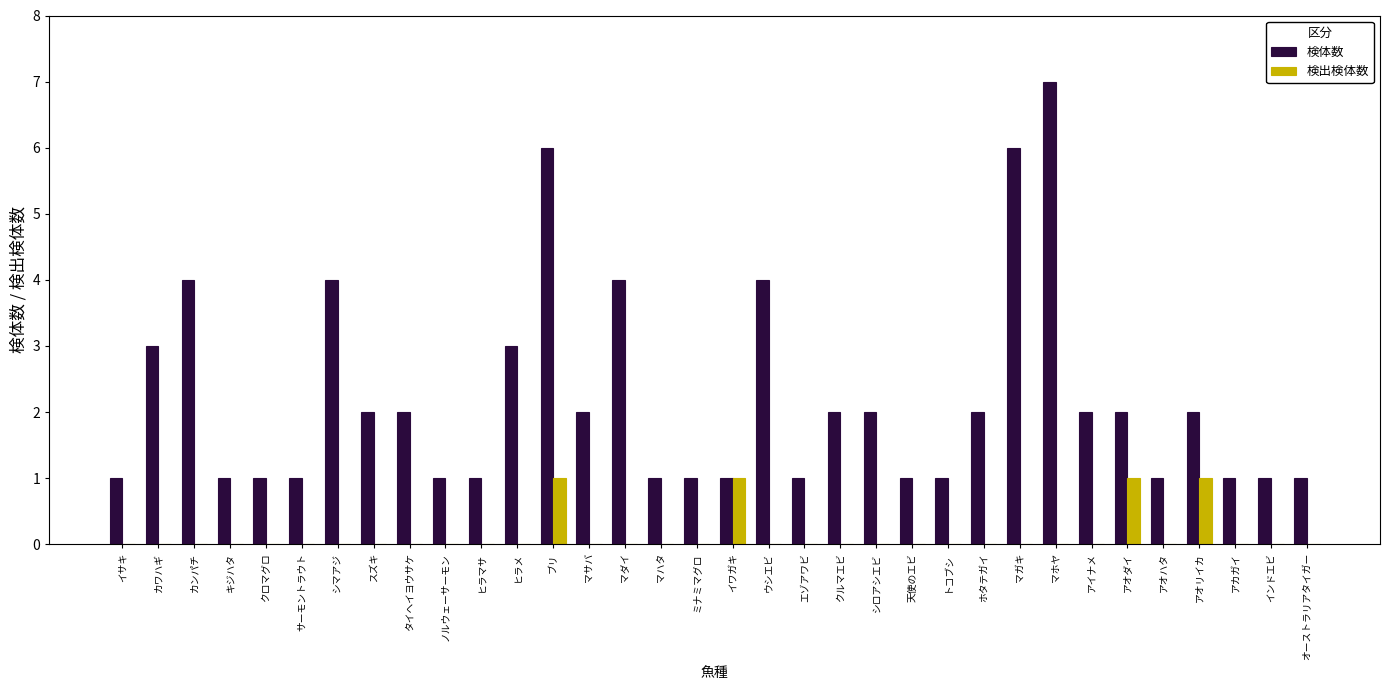

What is the sum of all 検体数 values?

75